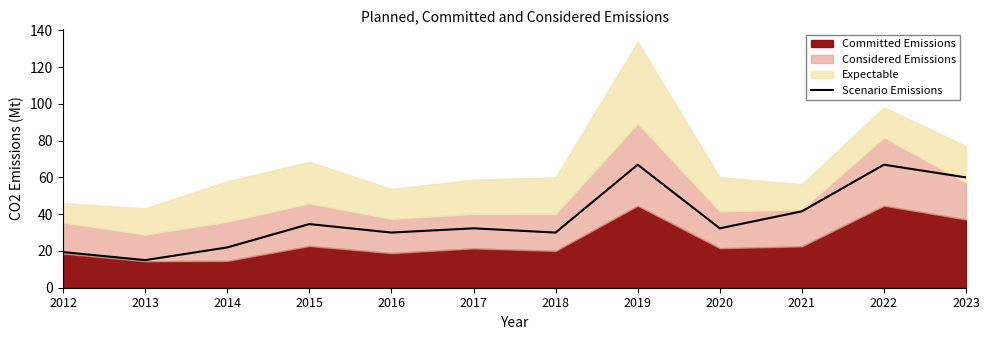

Reading left to right, list all the values displayed in this chart.

19.4	15.0	21.9	34.6	30.0	32.3	30.0	66.9	32.3	41.5	66.9	60.0